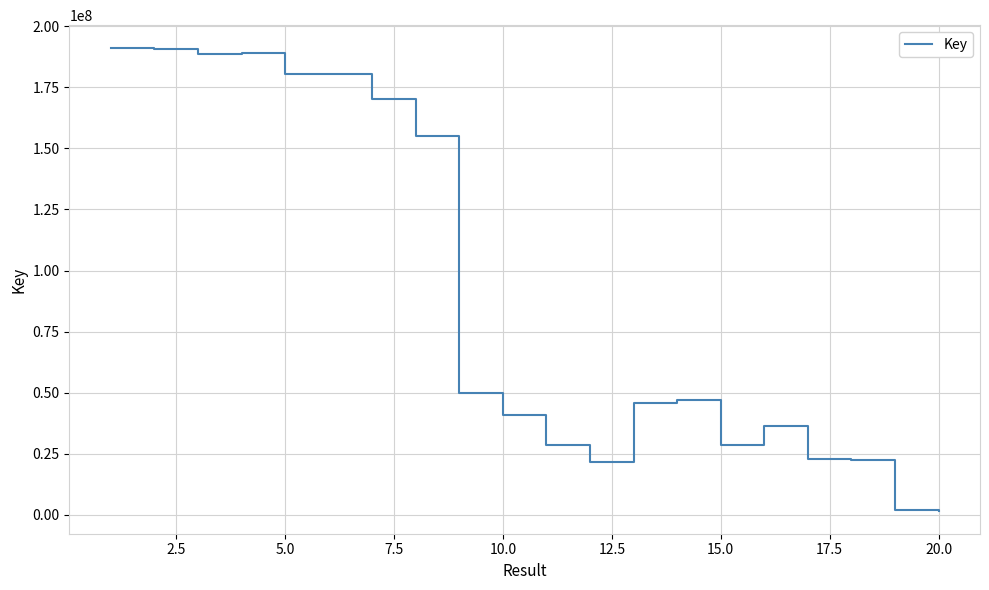

True or false: there are more than 0 points higher than both neighbors.

True